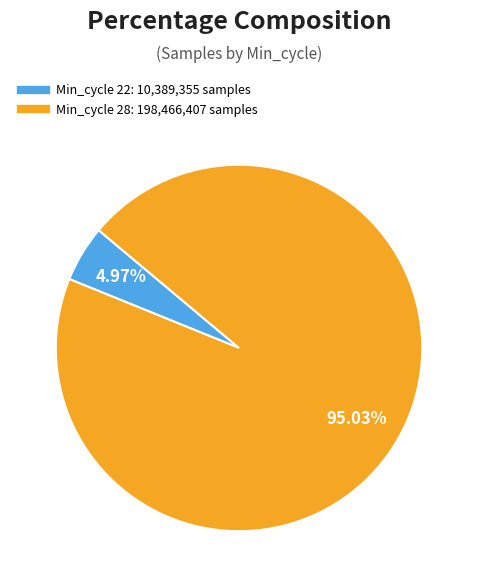

Does any single category account for the majority?

Yes